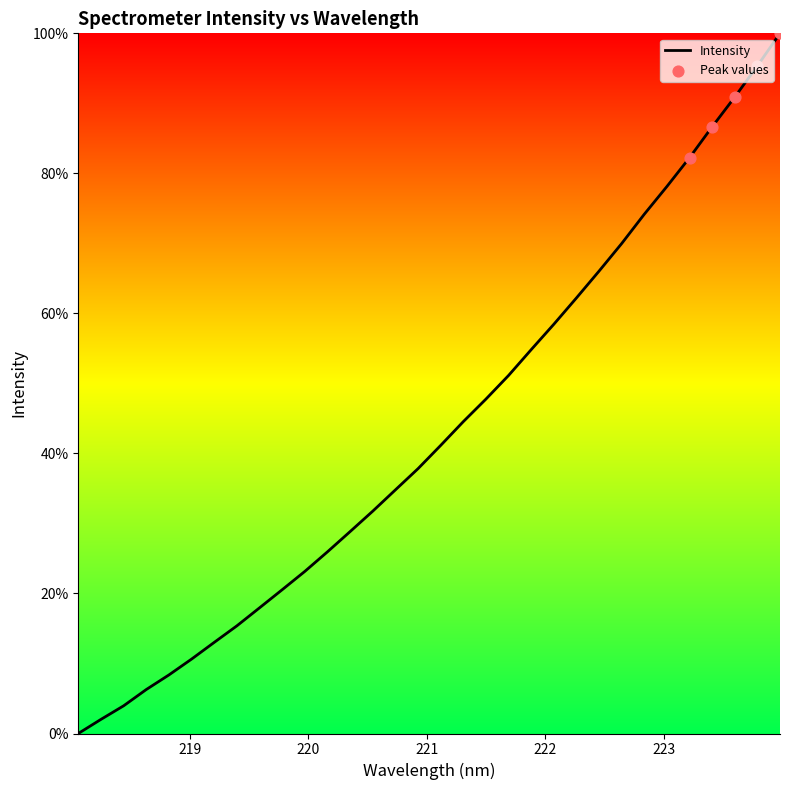

What is the difference between the maximum and minimum values?

100.0